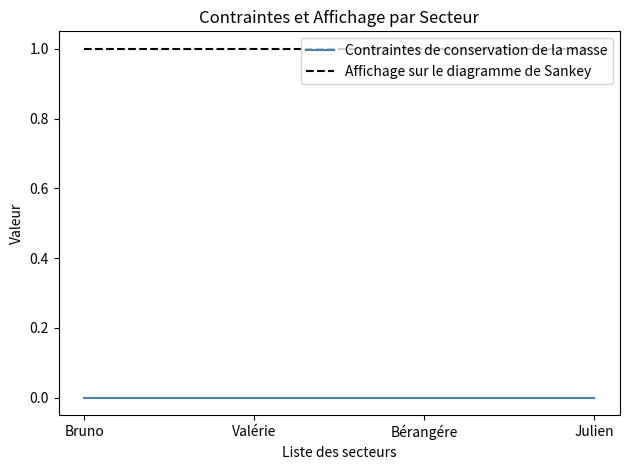

The Contraintes de conservation de la masse series shows 0 at Valérie. True or false?

True